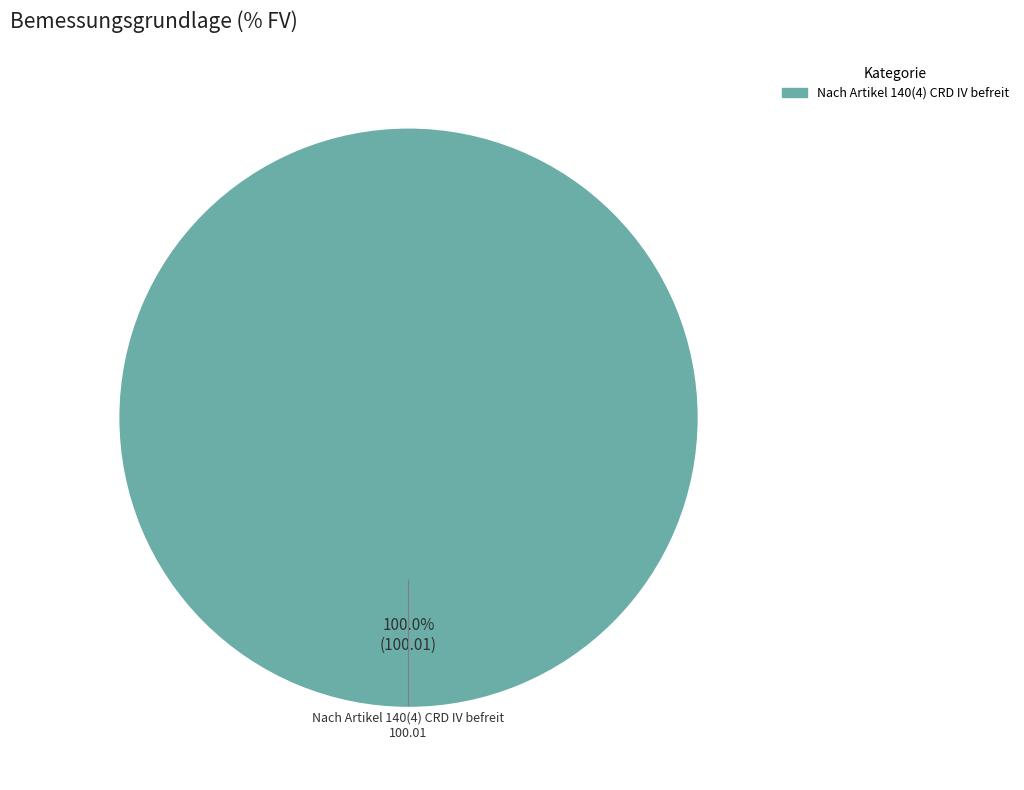

Rank the categories by value from highest to lowest.

Nach Artikel 140(4) CRD IV befreit